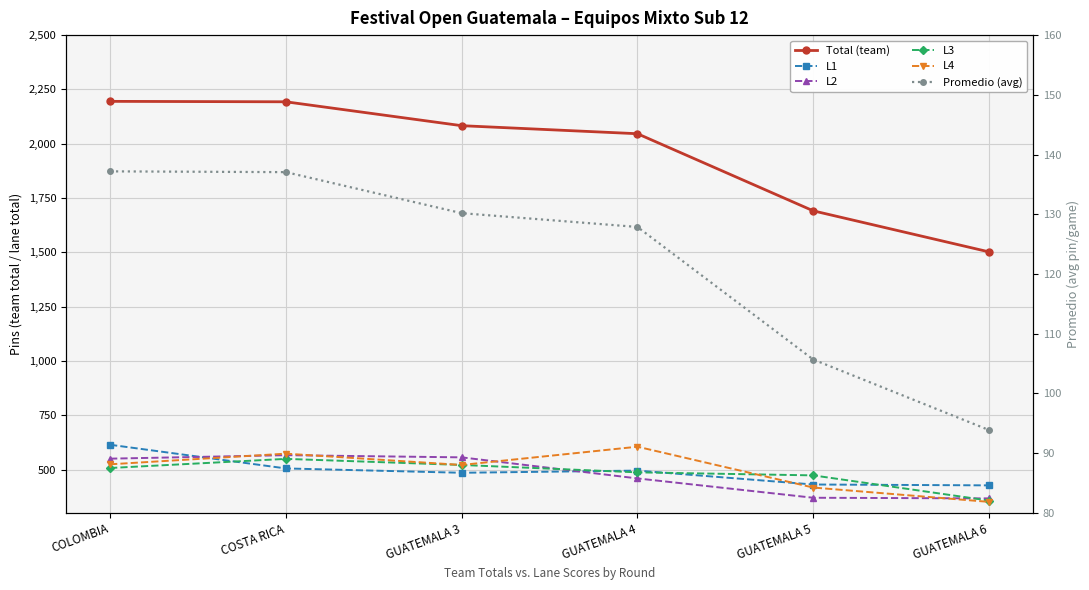

What are all the series names shown in the legend?

Total (team), L1, L2, L3, L4, Promedio (avg)